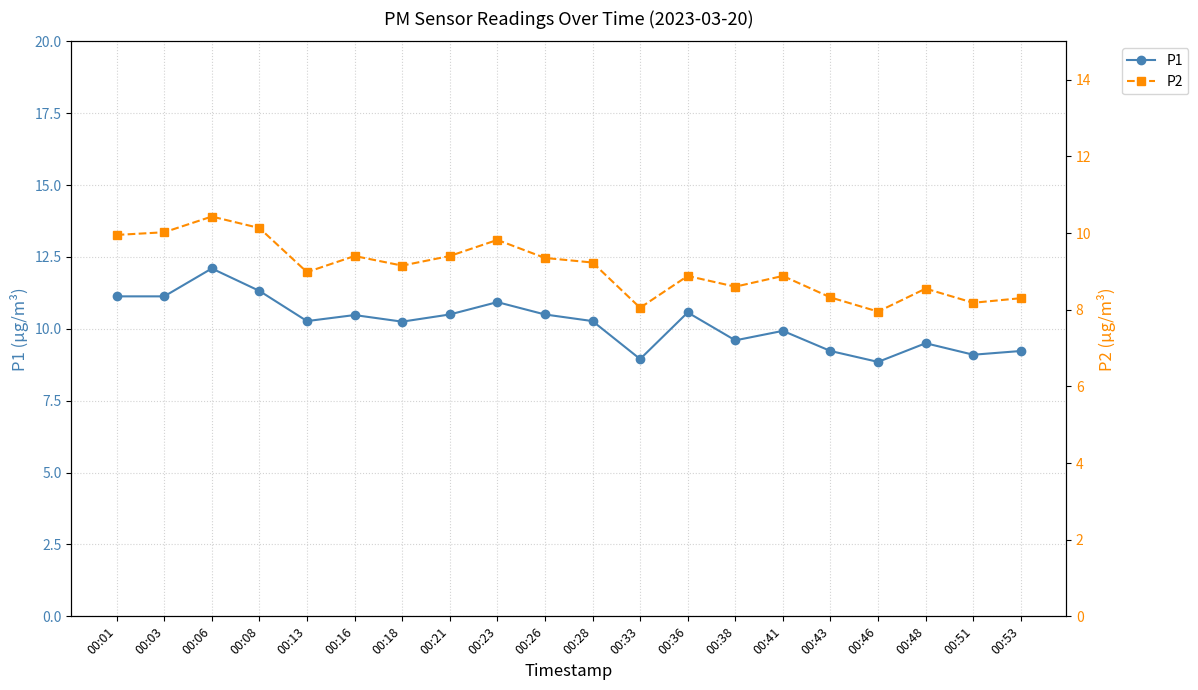

At 00:06, list the series in order from largest to smallest.

P1, P2